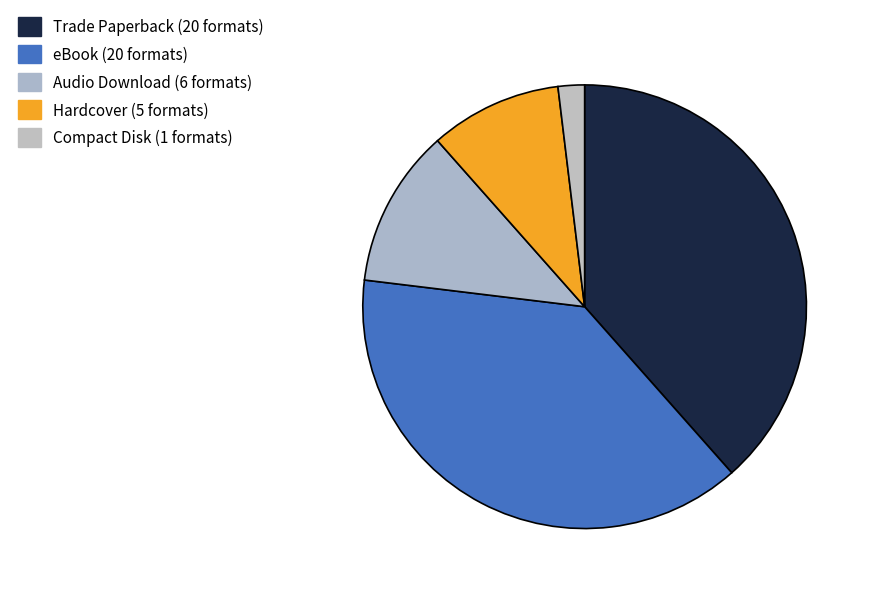

The Trade Paperback slice represents 53% of the pie. True or false?

False